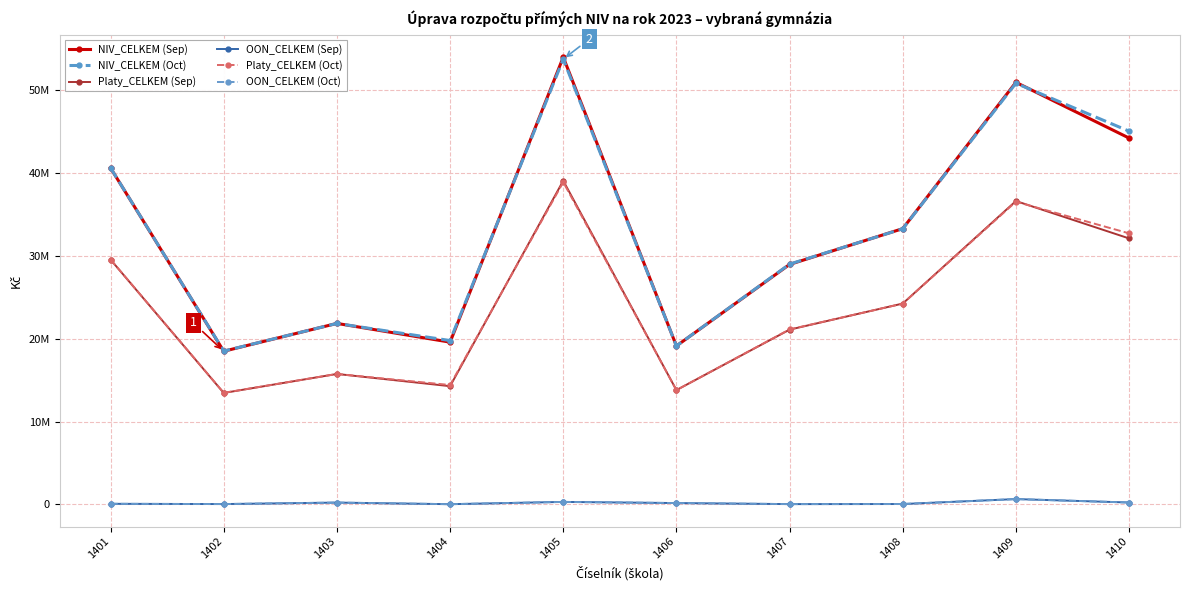

Is this an area chart (filled region under the line)?

No